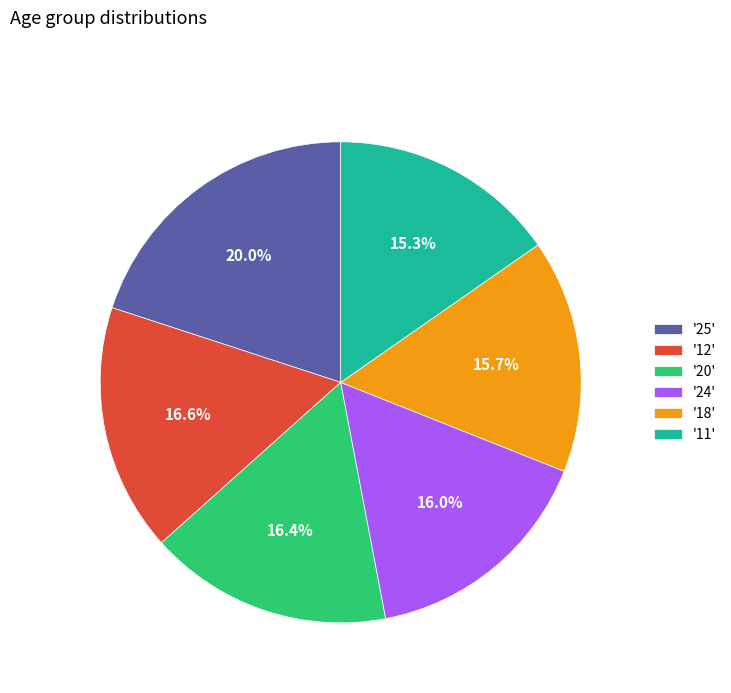

Between '12' and '24', which is larger?

'12'